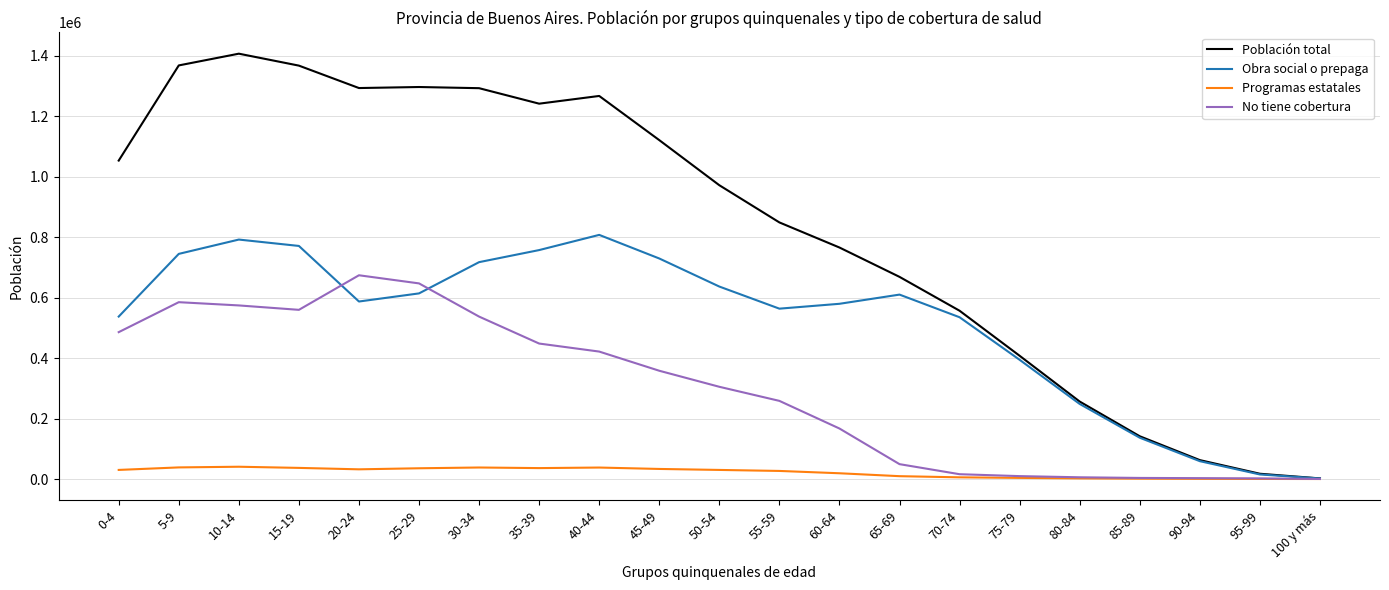

What is the difference between the No tiene cobertura values at 100 y más and 90-94?

2715